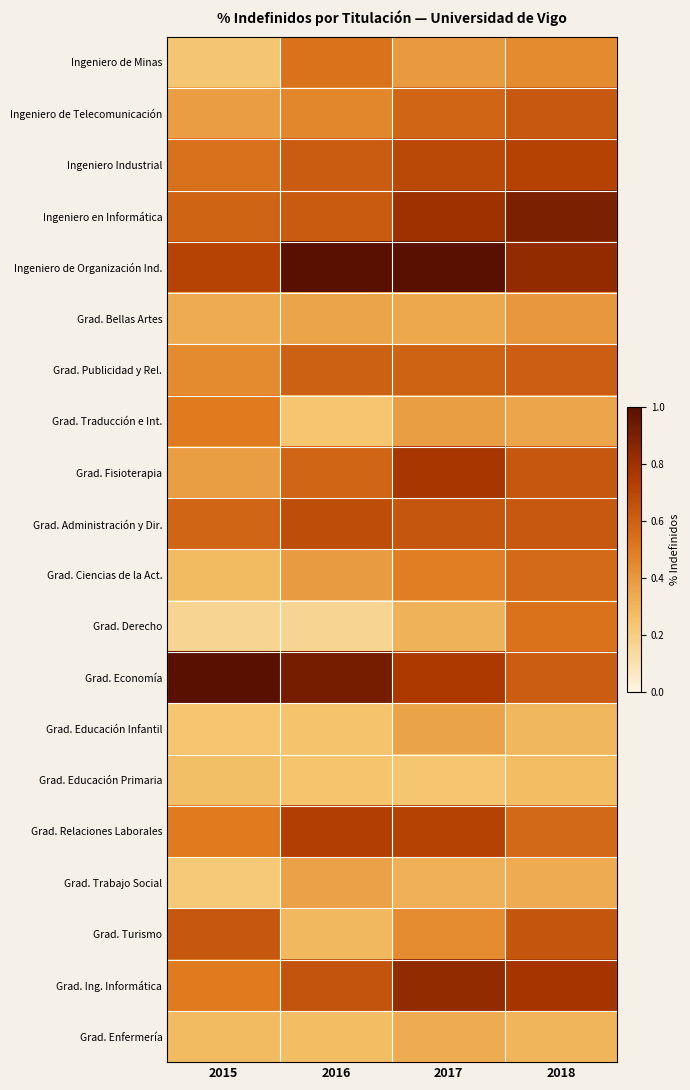

Between 2016 and 2017, which series saw the biggest shift?

Grad. Fisioterapia